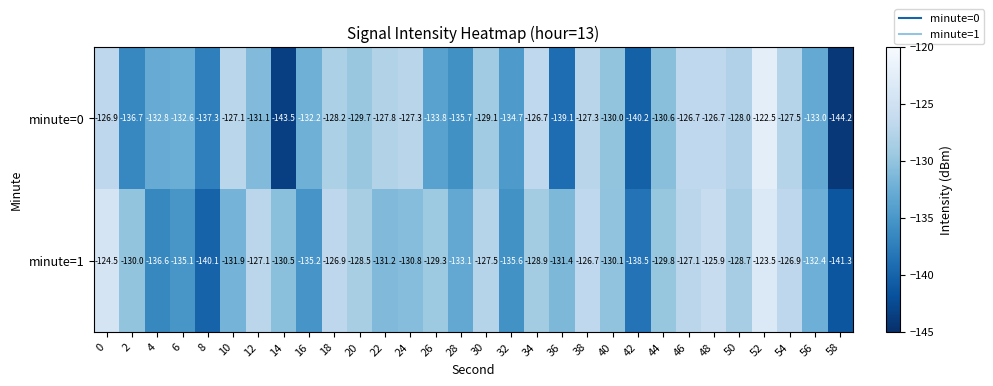

Read the minute=0 value at 26.

-133.8